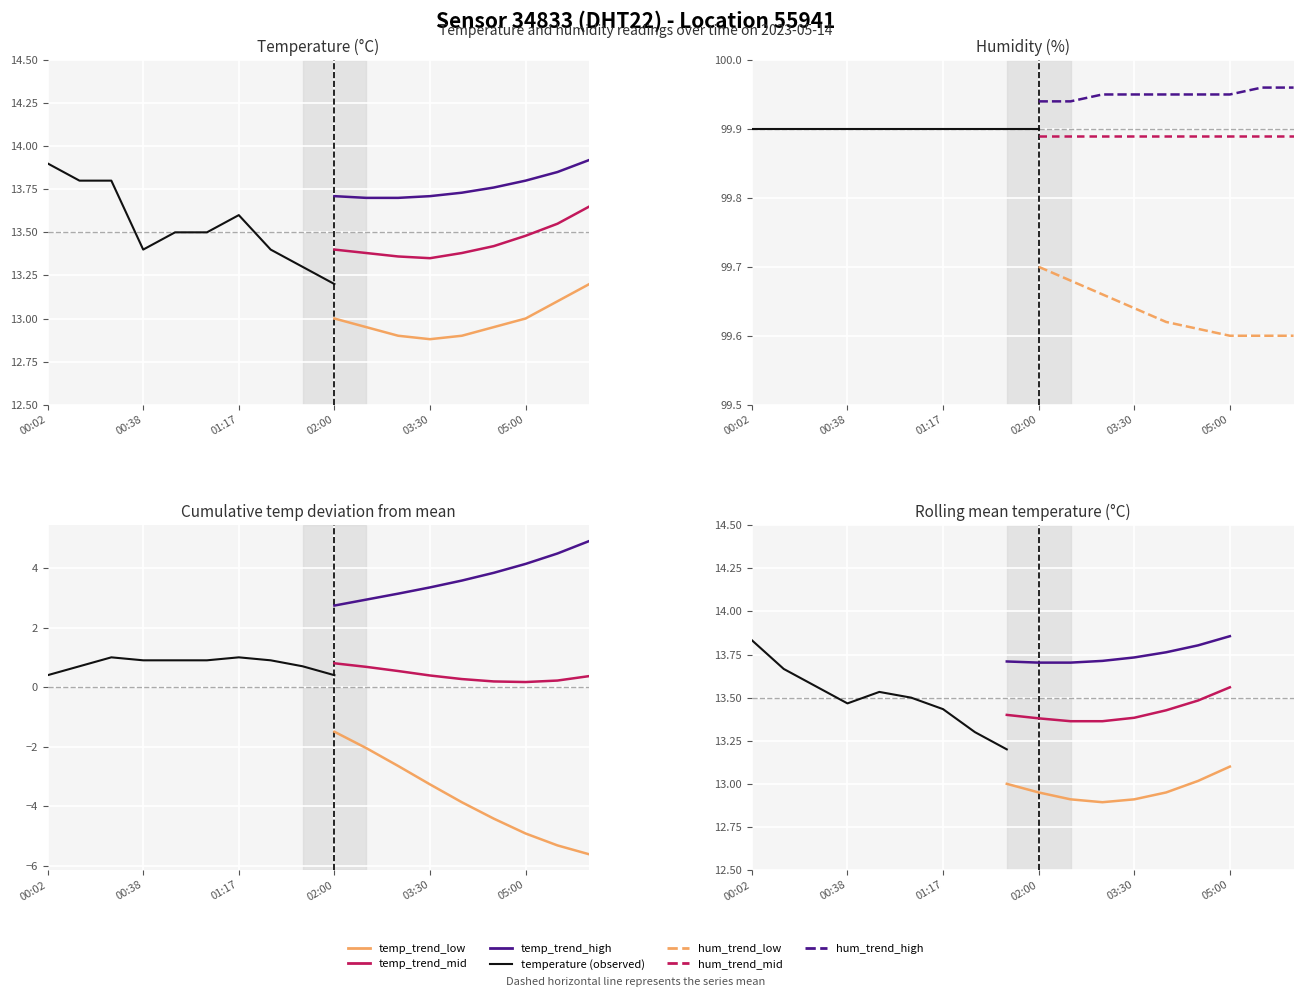

True or false: temp_trend_mid has more than 0 interior local peaks.

False